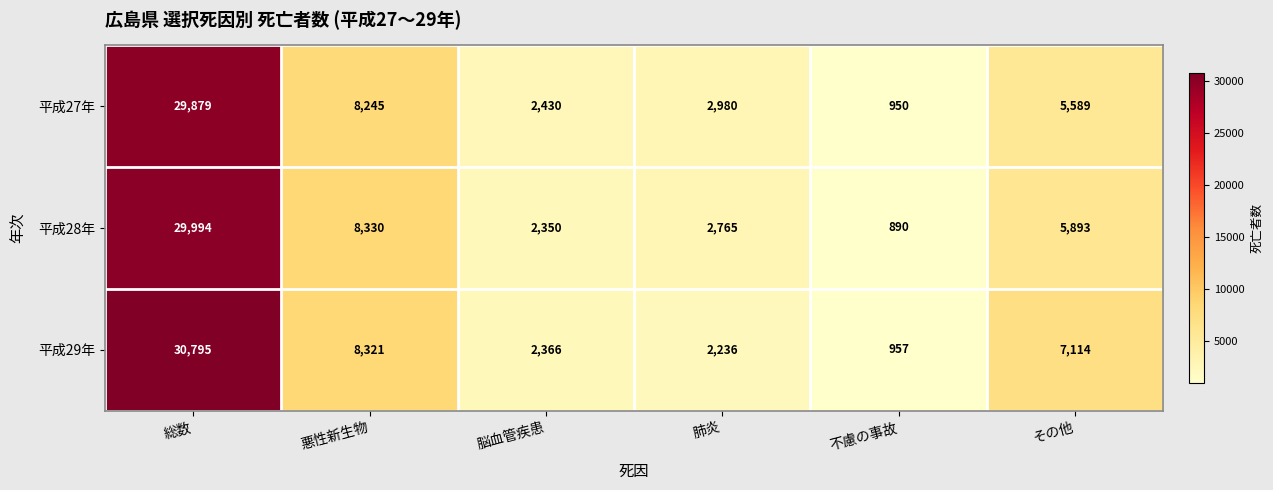

At その他, list the series in order from largest to smallest.

平成29年, 平成28年, 平成27年